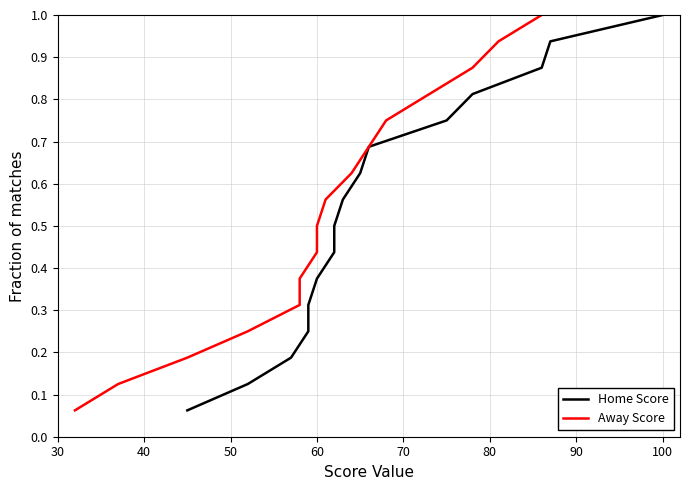

What are all the series names shown in the legend?

Home Score, Away Score